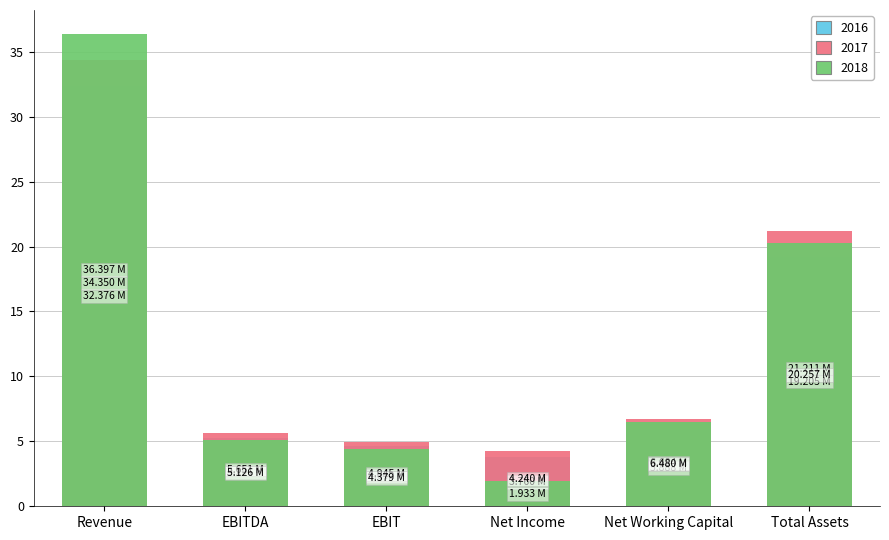

At which label does 2016 reach its minimum?

Net Income